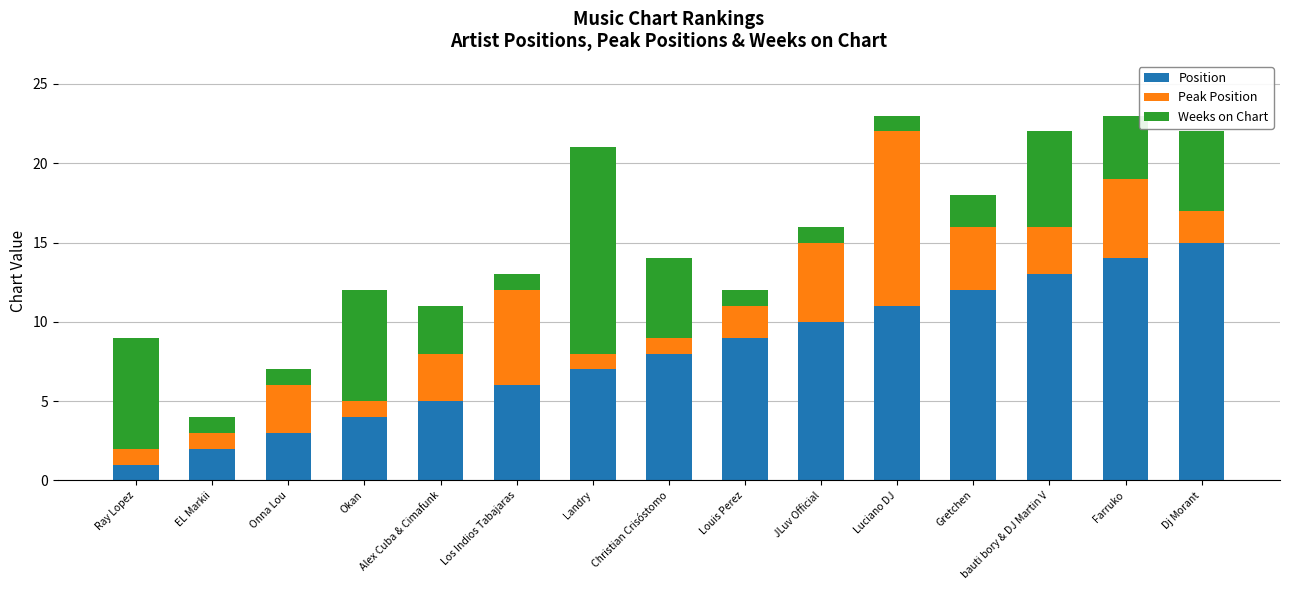

Is it true that Position equals 10 at JLuv Official?

True